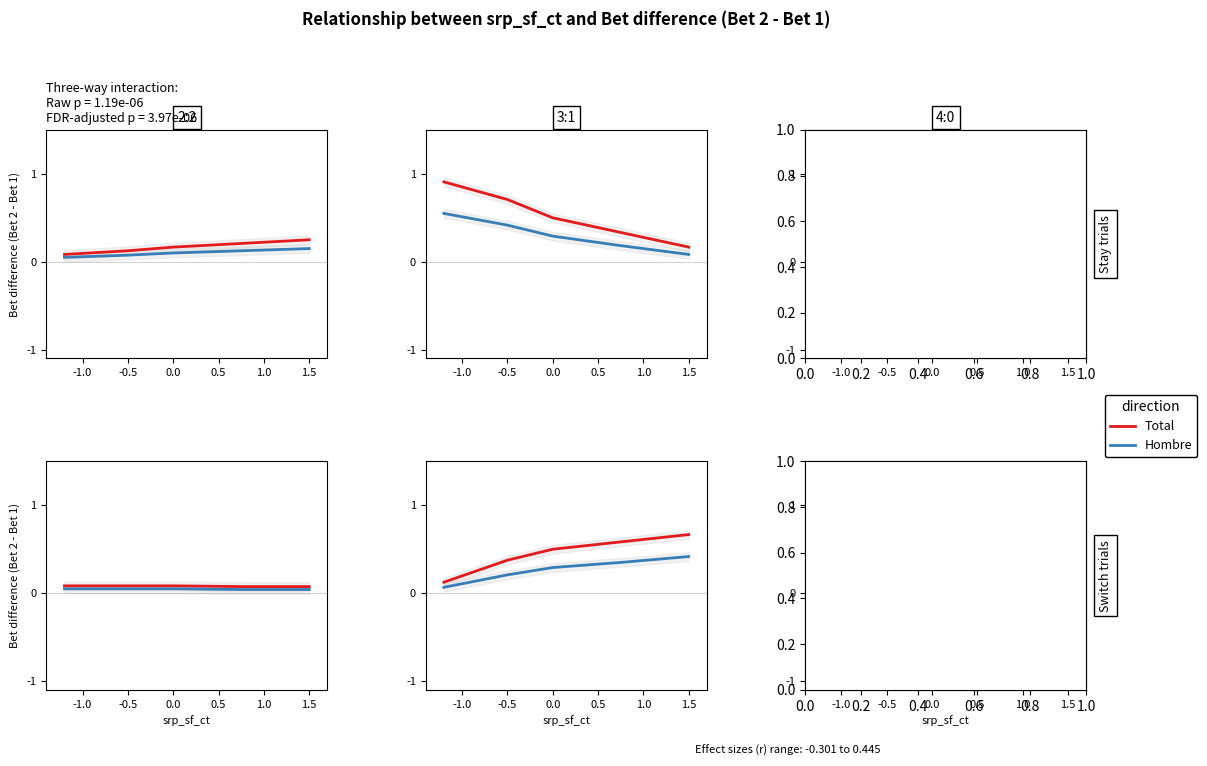

Which category has the lowest value in the Total series?

1.5